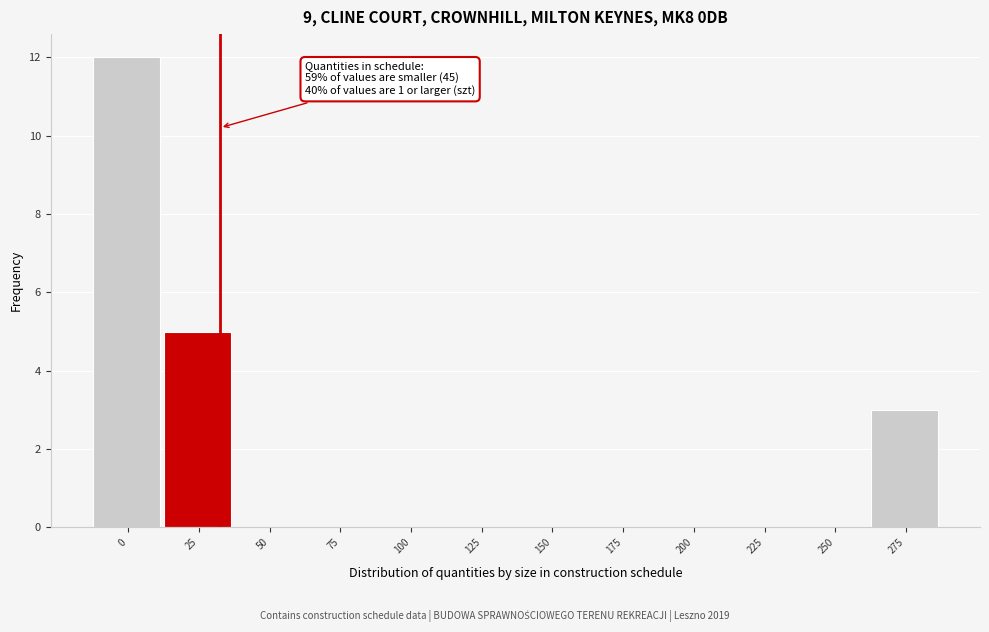

Reading left to right, extract all data points from this chart.

0=12	25=5	50=0	75=0	100=0	125=0	150=0	175=0	200=0	225=0	250=0	275=3